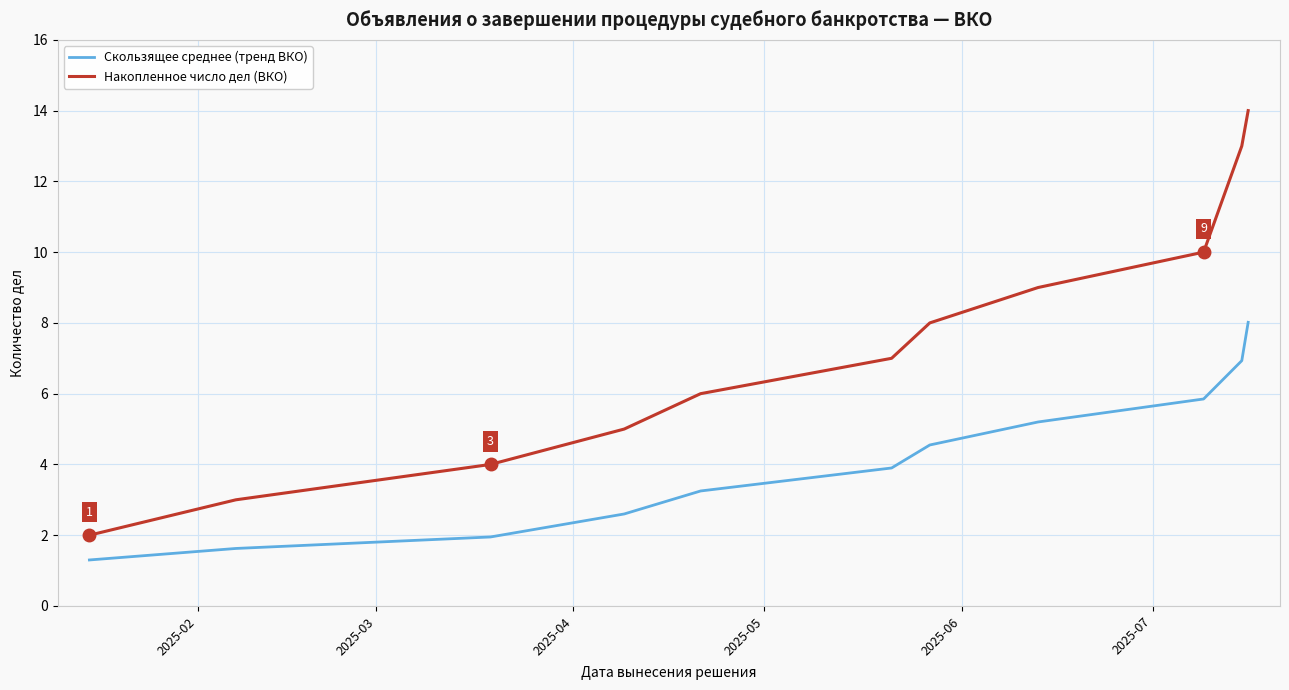

List the series in order of their peak value, highest first.

Накопленное число дел (ВКО), Скользящее среднее (тренд ВКО)